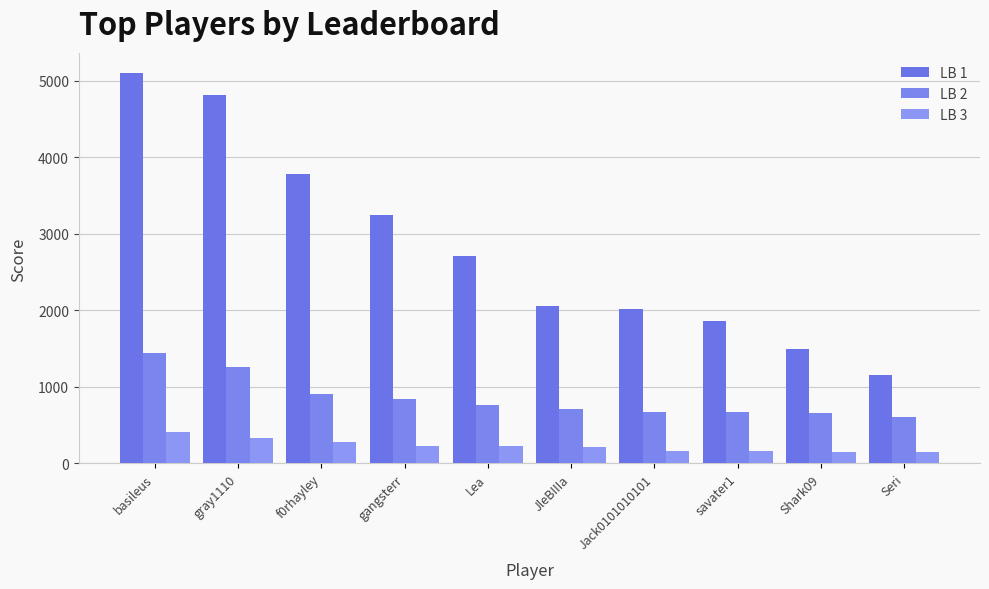

How many values in the LB 3 series are below 221?

5